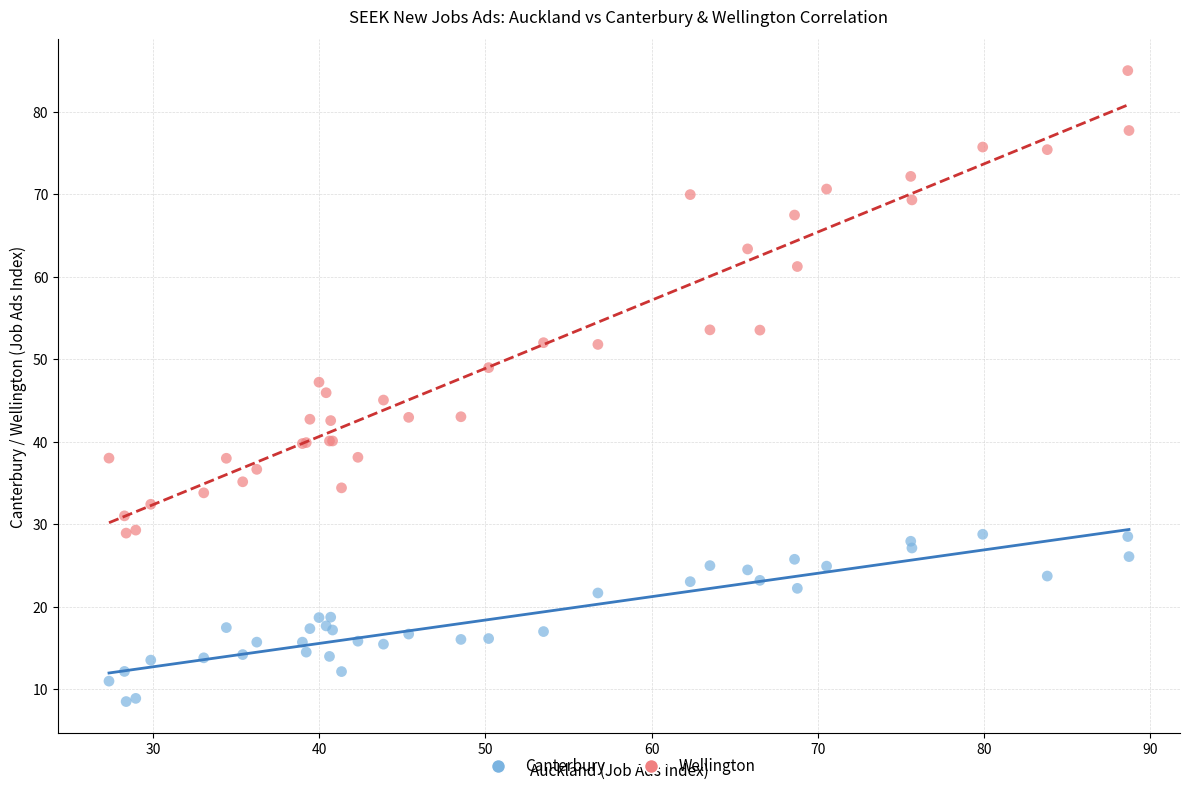

Which series contains the highest Y value?

Wellington